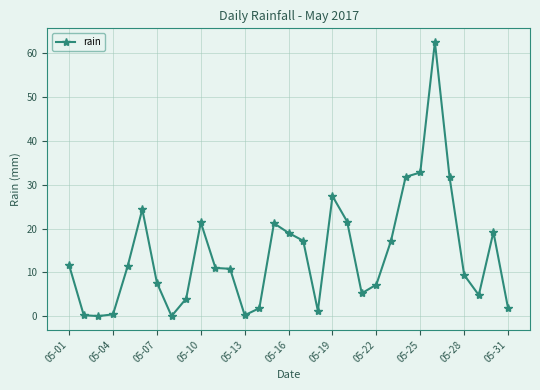

True or false: the data has more than 1 interior local peaks.

True